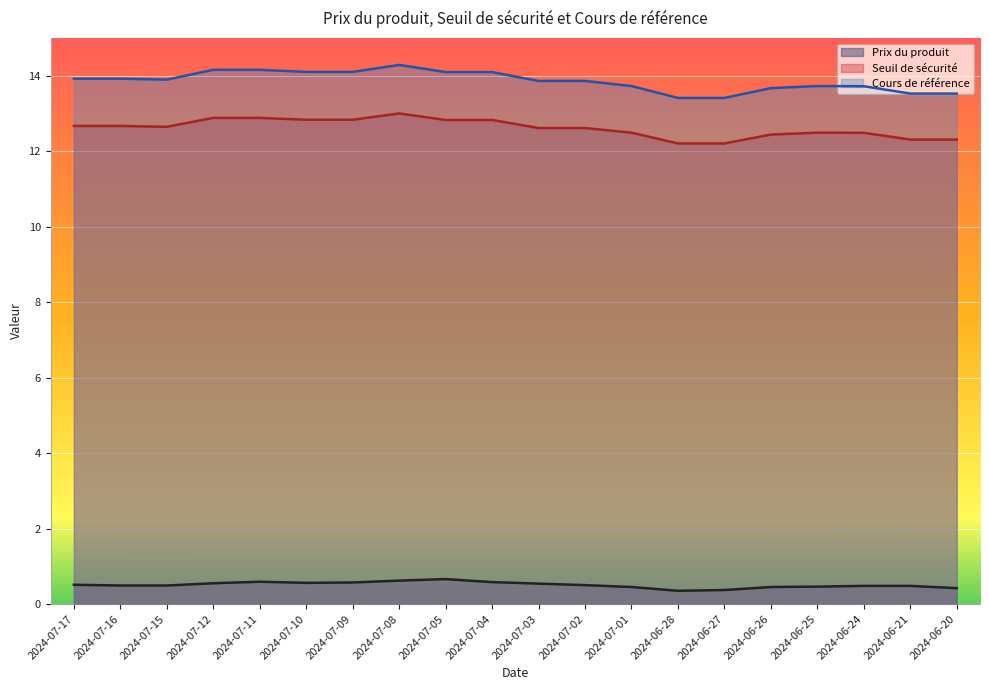

What is the label of the 19th point from the left?

2024-06-21